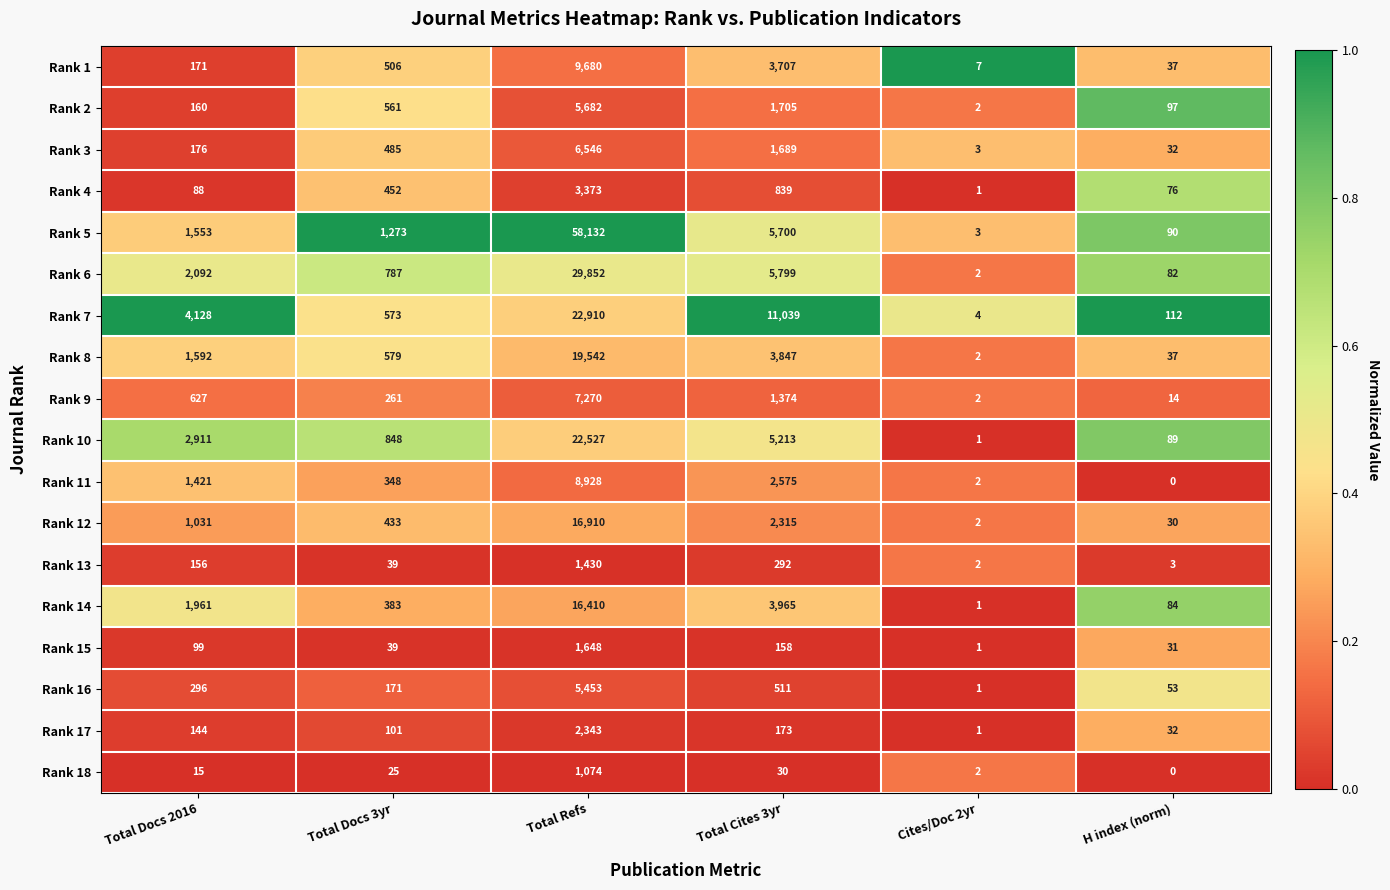

Rank the categories by Rank 10 value from lowest to highest.

Cites/Doc 2yr, H index (norm), Total Docs 3yr, Total Docs 2016, Total Cites 3yr, Total Refs